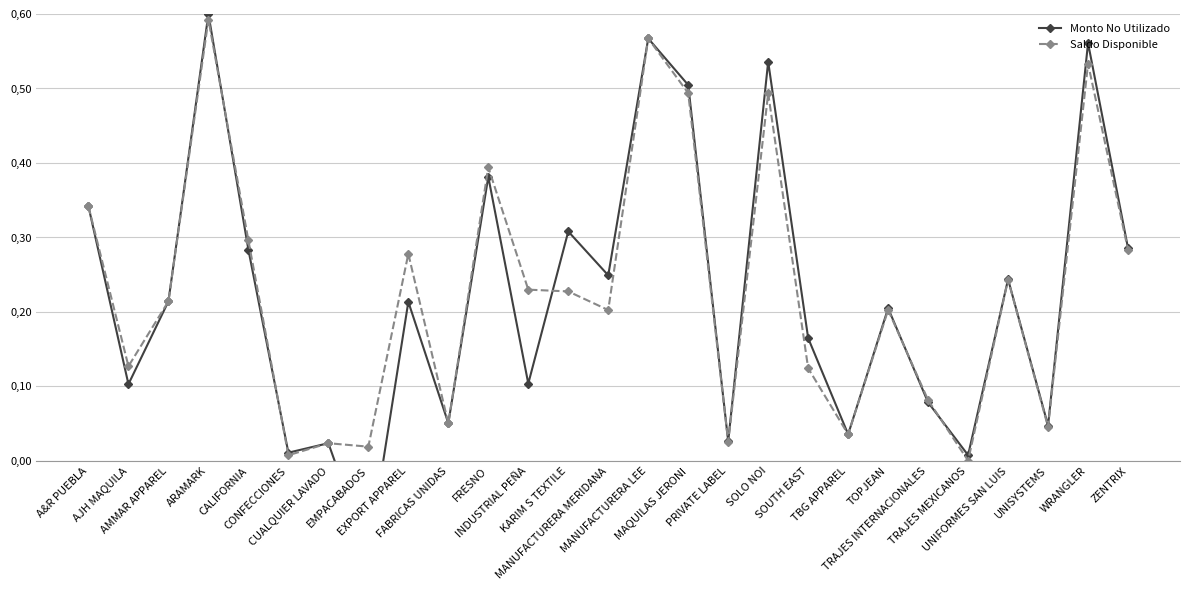

What is the maximum value for Monto No Utilizado?

0.6